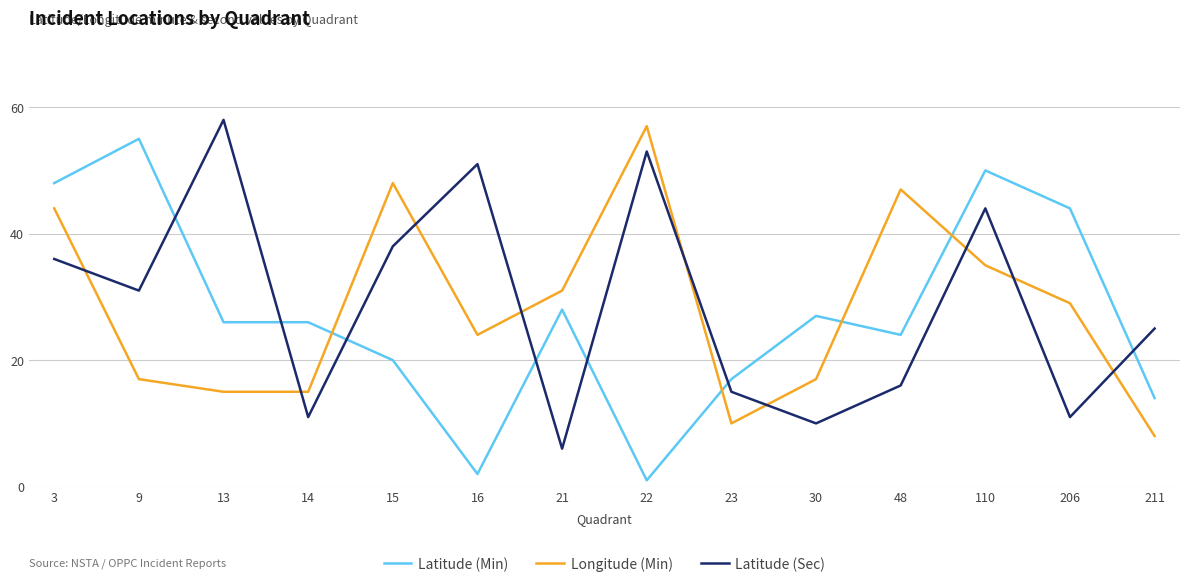

What is the sum of the Latitude (Min) values at 21 and 9?

83